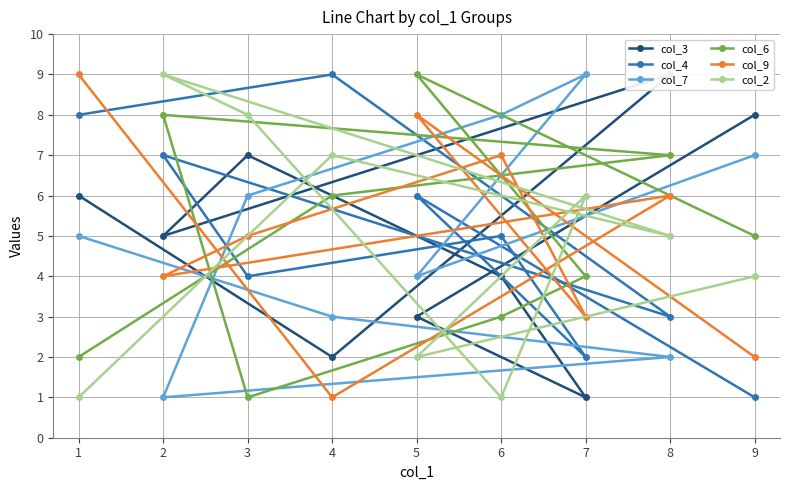

Which series ends up on top after the final intersection of col_6 and col_3?

col_3